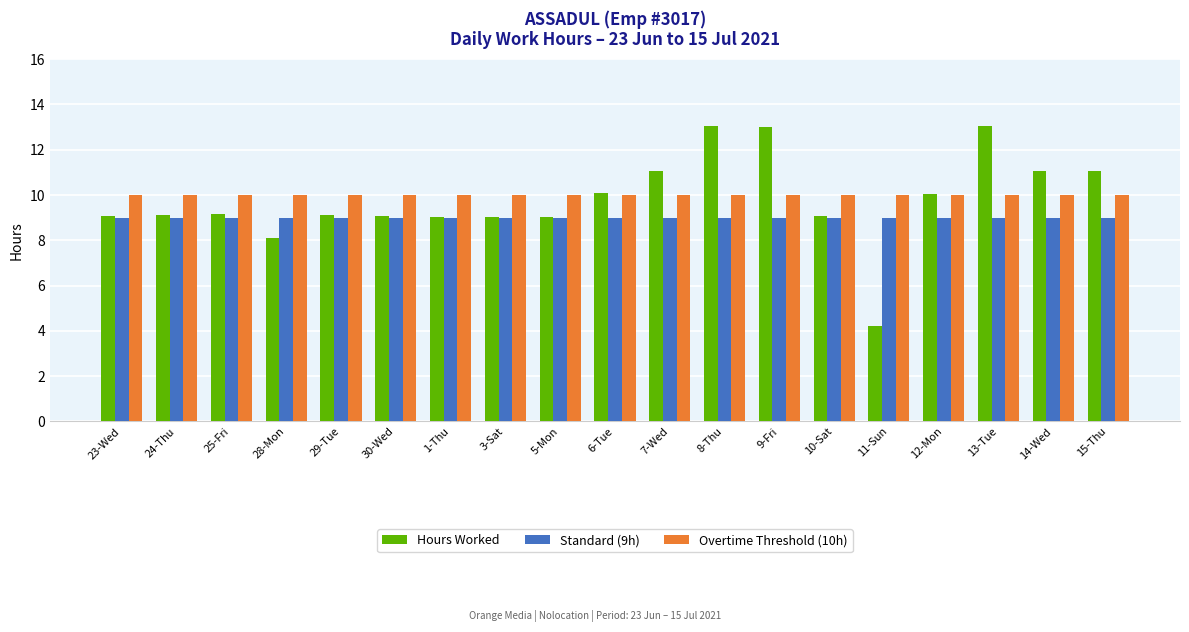

Is it true that Overtime Threshold (10h) equals 14.4 at 3-Sat?

False